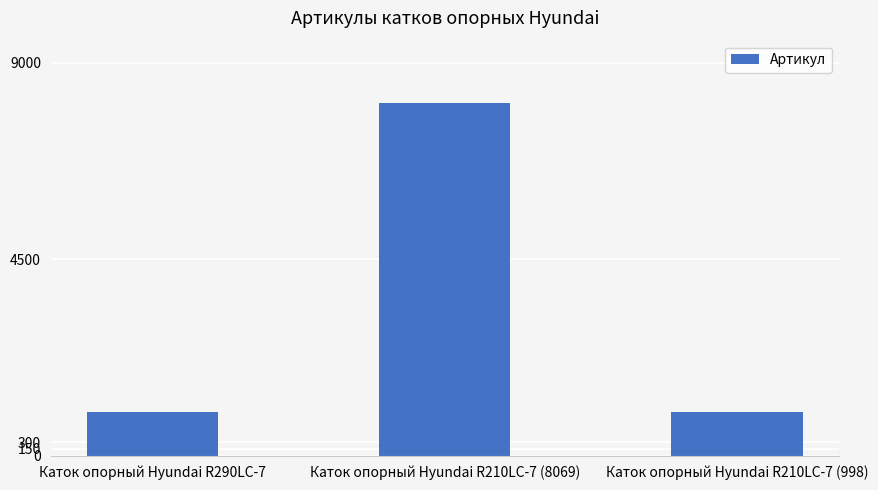

What is the label of the 1st bar from the left?

Каток опорный Hyundai R290LC-7